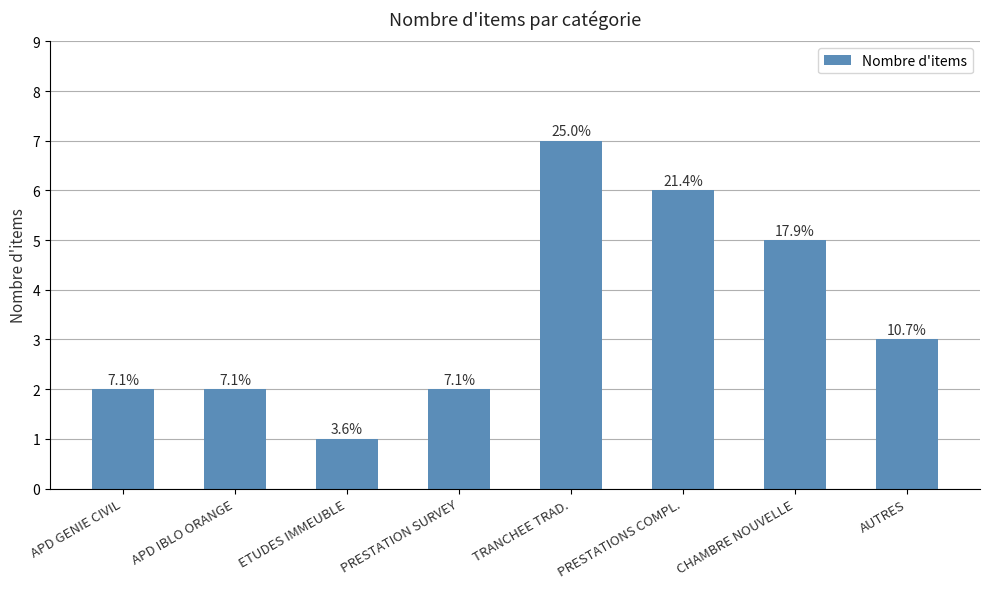

Are the bars horizontal?

No